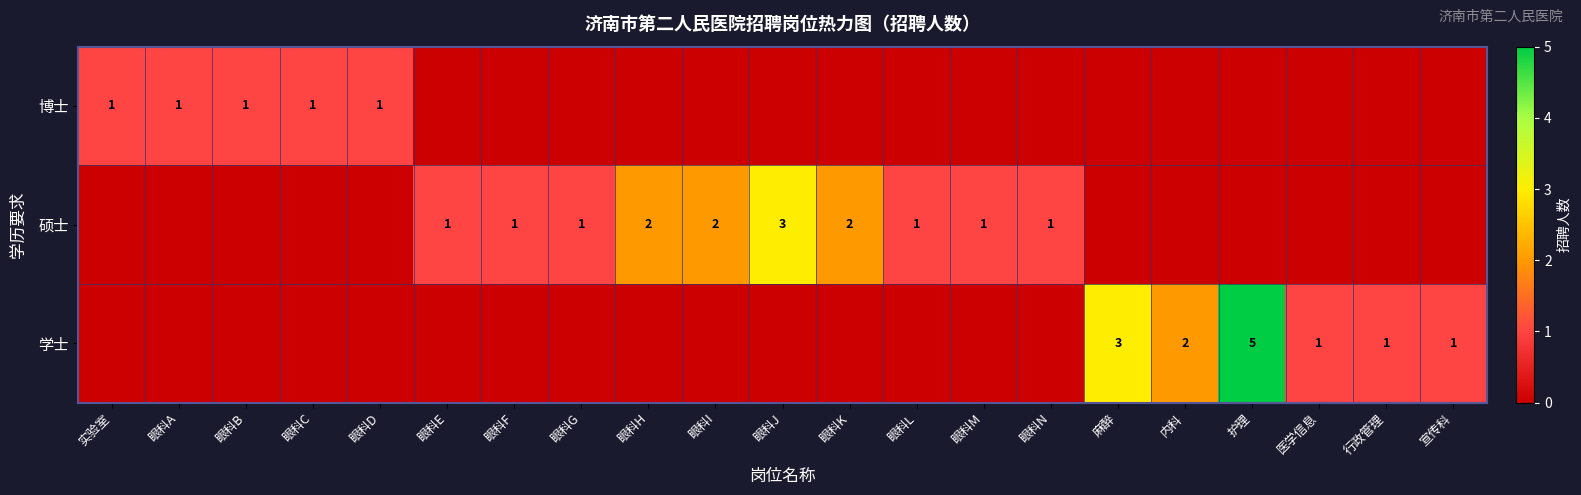

Is it true that 学士 equals 1 at 宣传科?

True